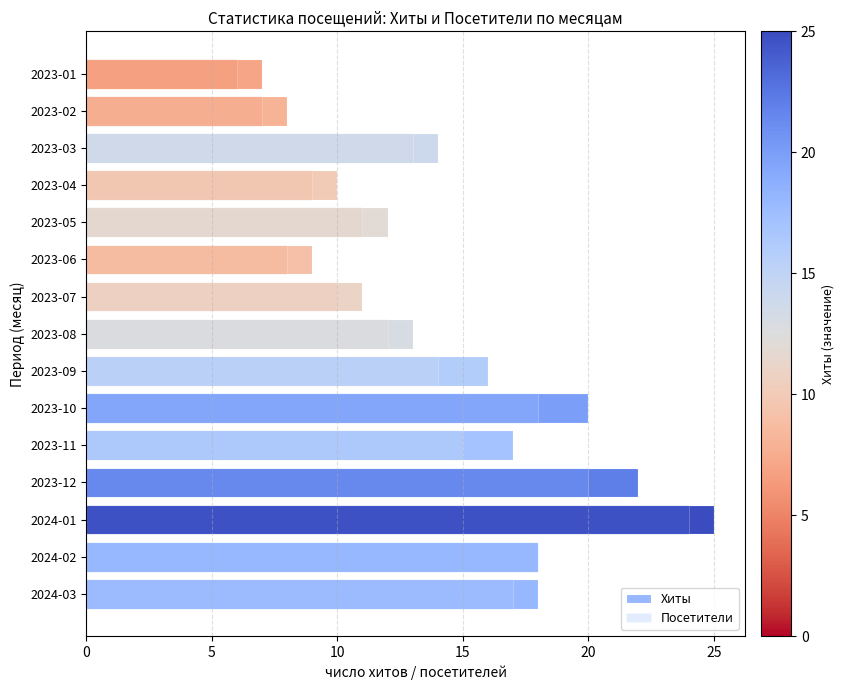

How many series are shown in this chart?

2